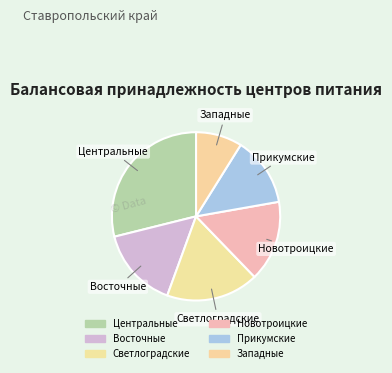

Rank the categories by value from lowest to highest.

Западные электрические сети, Прикумские электрические сети, Восточные электрические сети, Новотроицкие электрические сети, Светлоградские электрические сети, Центральные электрические сети